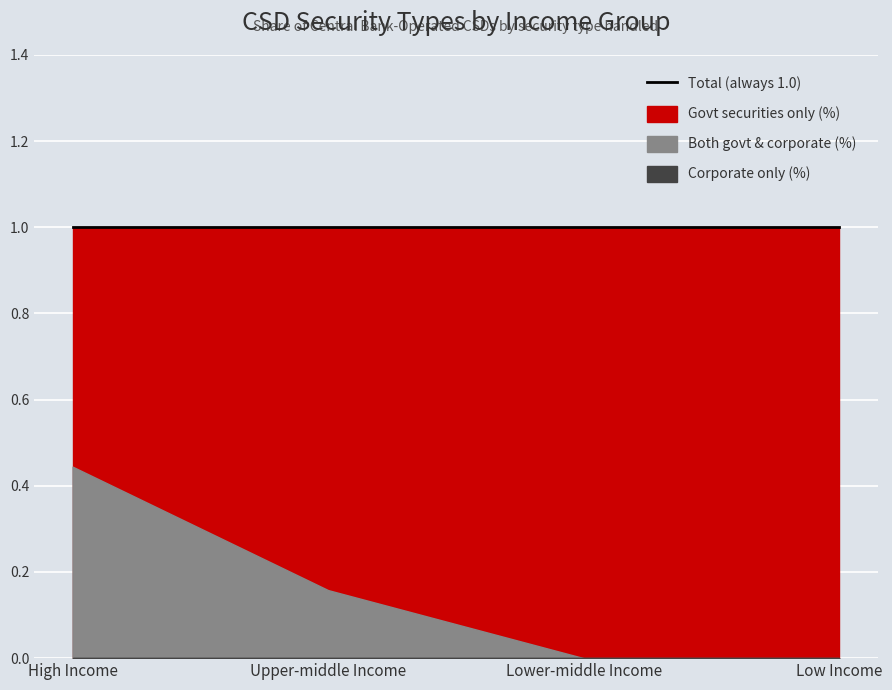

True or false: Both govt & corporate (%) and Govt securities only (%) intersect in this chart.

False